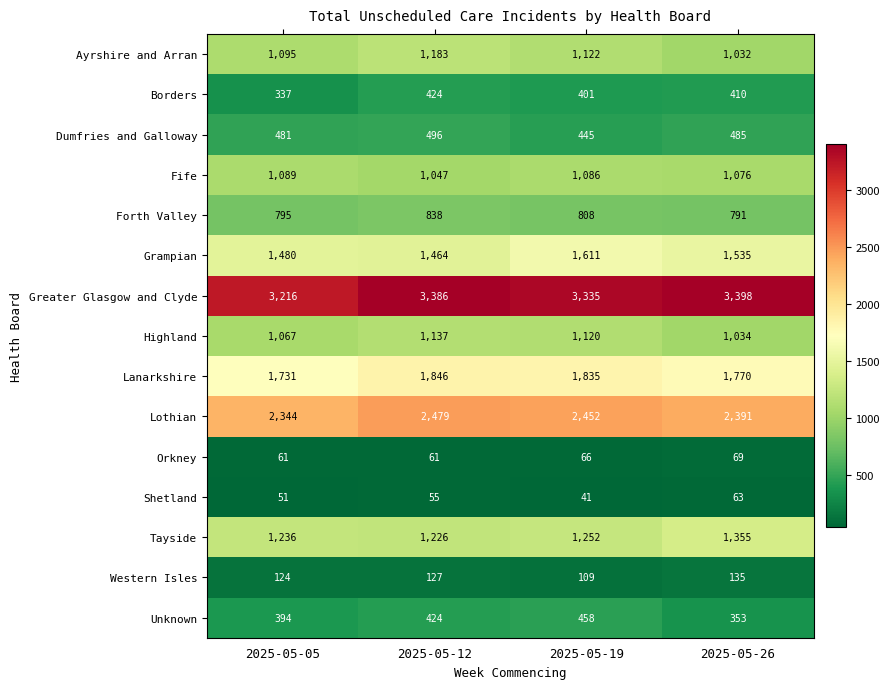

Which series has the largest total across all categories?

Greater Glasgow and Clyde